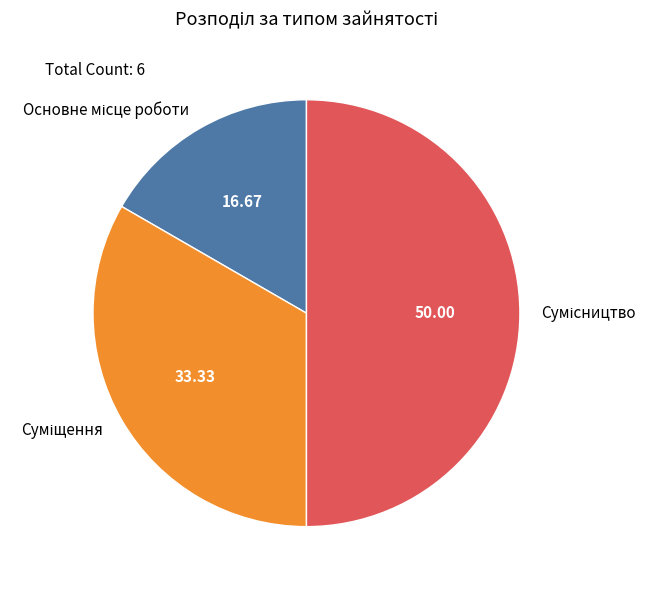

Count the number of slices in the pie.

3